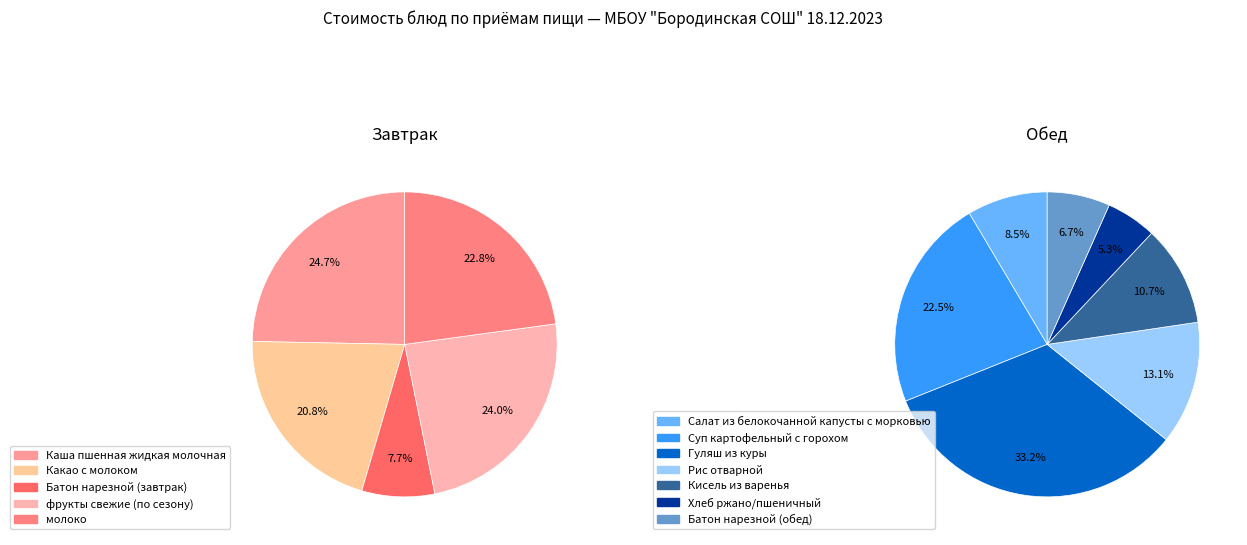

Which slice is the largest?

Каша пшенная жидкая молочная